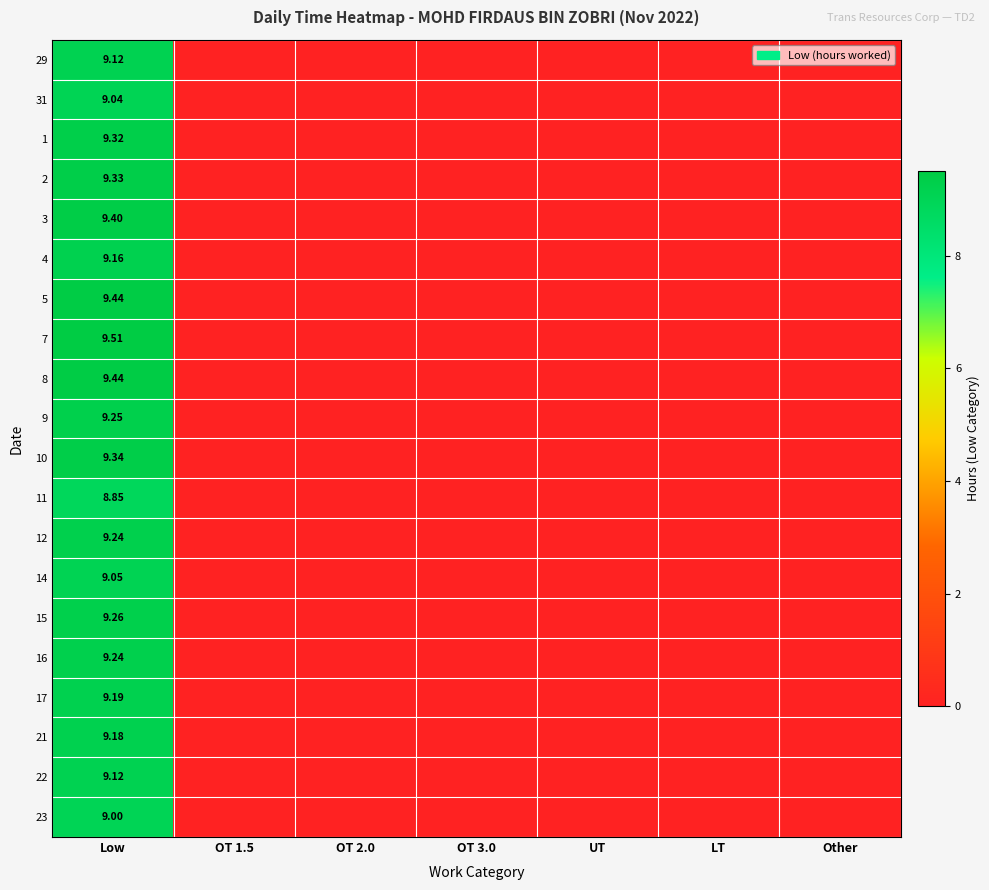

Which category has the highest value in the 1 series?

Low